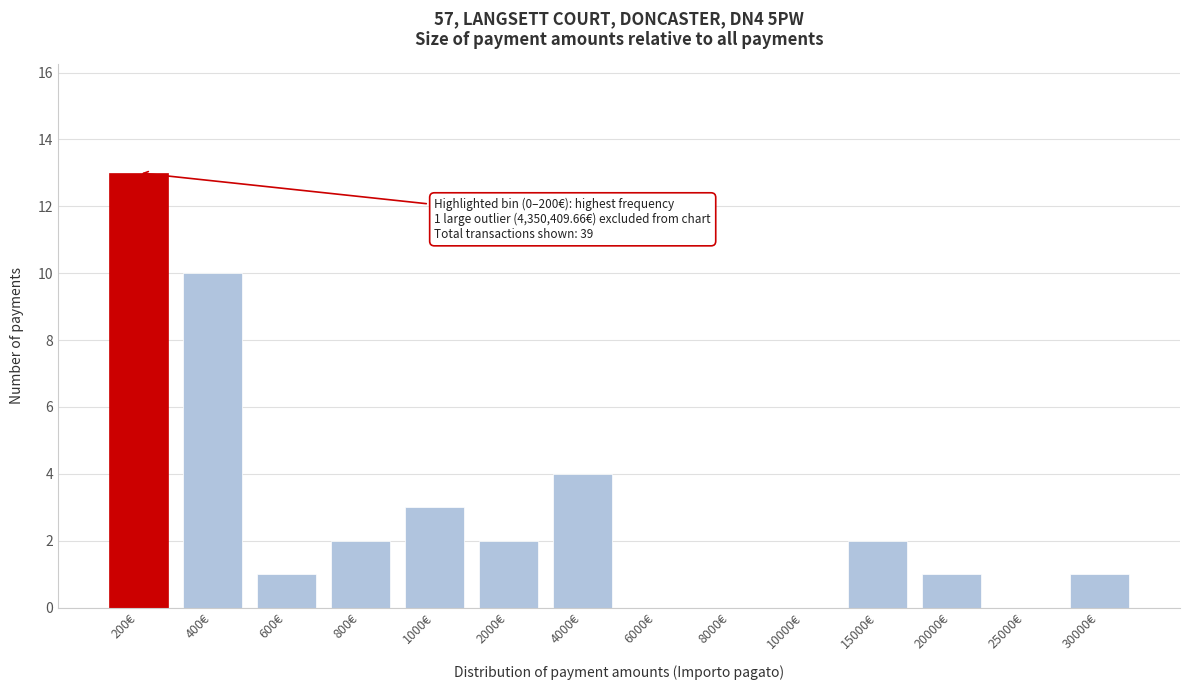

Reading left to right, extract all data points from this chart.

200€=13	400€=10	600€=1	800€=2	1000€=3	2000€=2	4000€=4	6000€=0	8000€=0	10000€=0	15000€=2	20000€=1	25000€=0	30000€=1